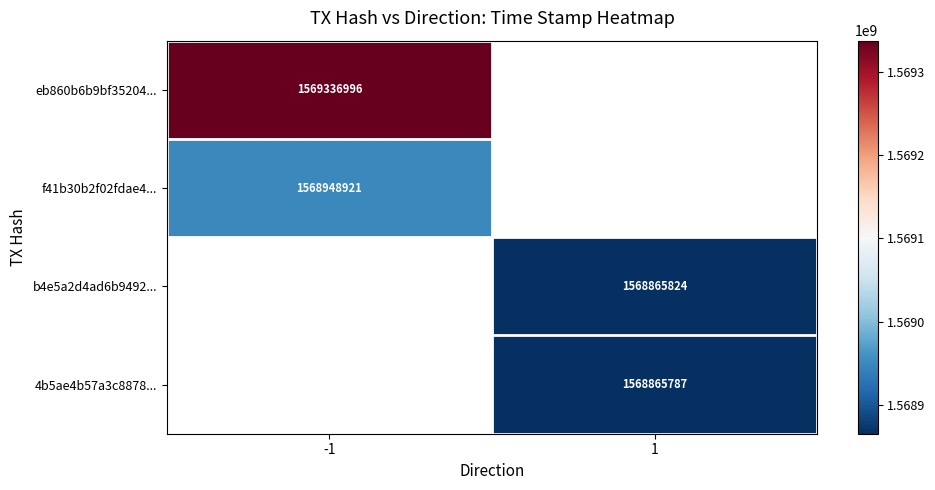

The value of eb860b6b9bf35204... at -1 is 1569336996. True or false?

True